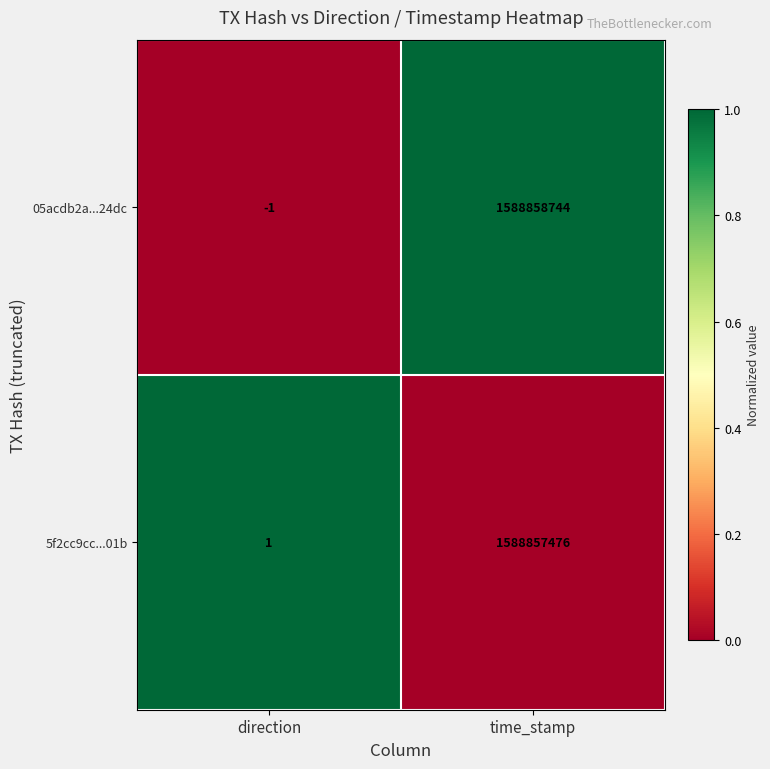

Reading right to left, what are all the values shown in this chart?

05acdb2a...24dc: 1588858744	-1
5f2cc9cc...01b: 1588857476	1